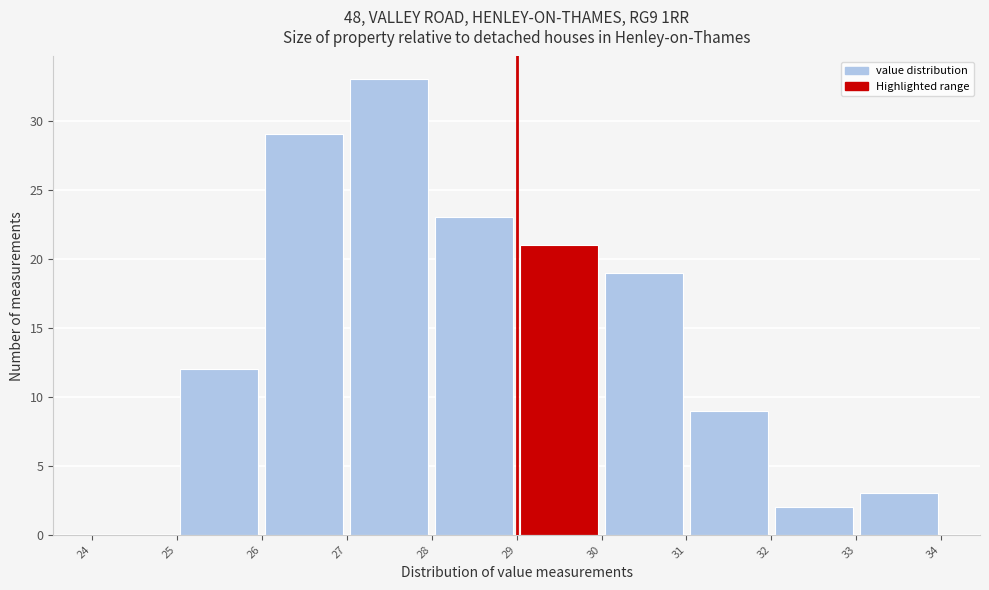

Over which range of the x-axis is the bar tallest?

27 to 28